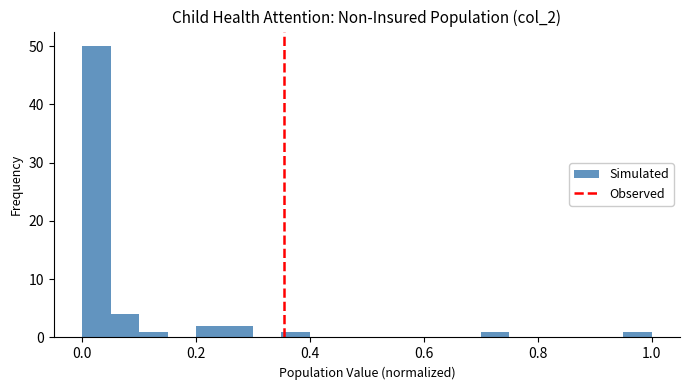

Around what value on the x-axis is the tallest bar? Give the approximate position of its centre, as read against the axis.

0.02